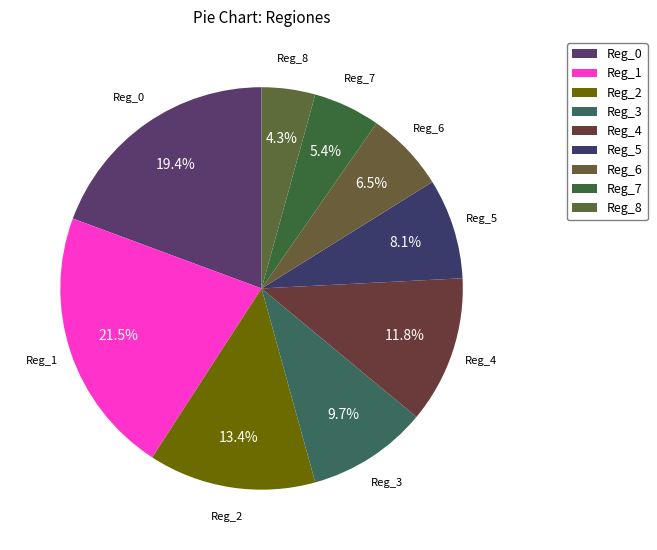

Does Reg_5 represent more than half of the total?

No